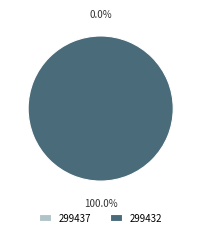

To the nearest percent, what is the difference between the largest and smallest slice percentages?

100%